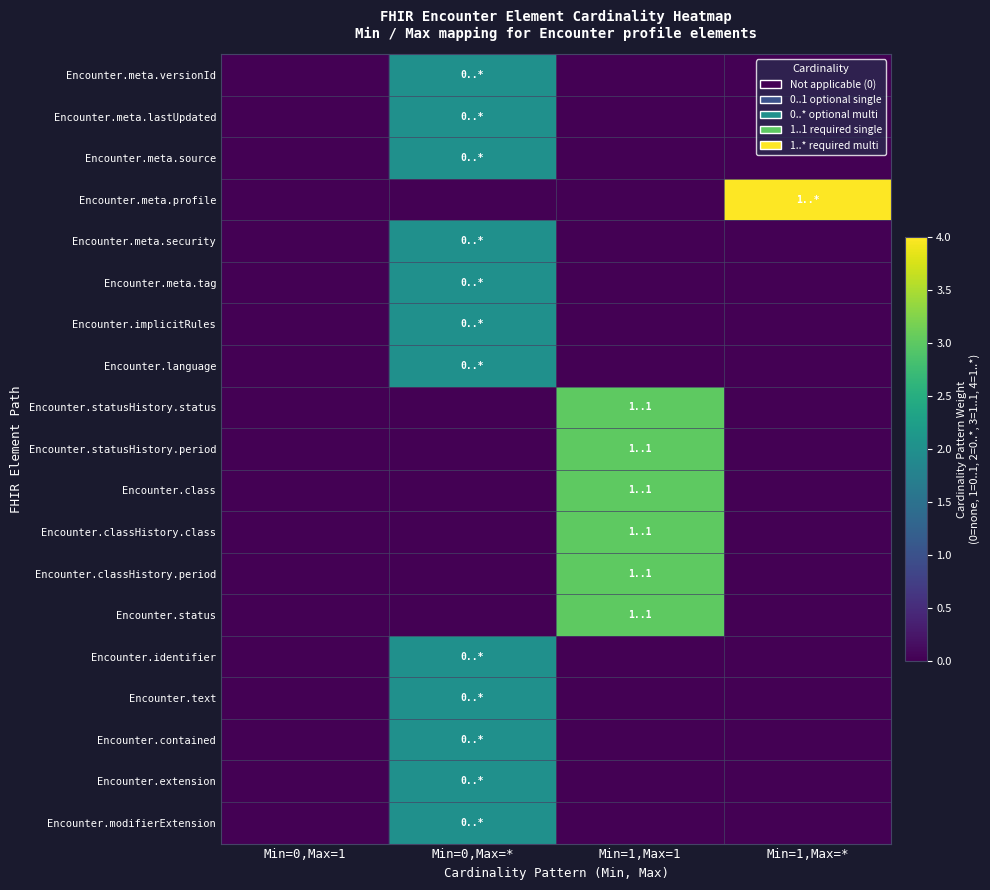

At how many categories does at least one series exceed 3?

1